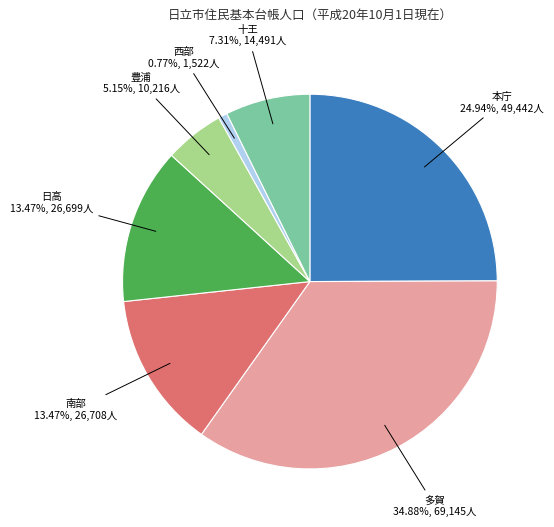

Is there any slice that represents more than half of the pie?

No